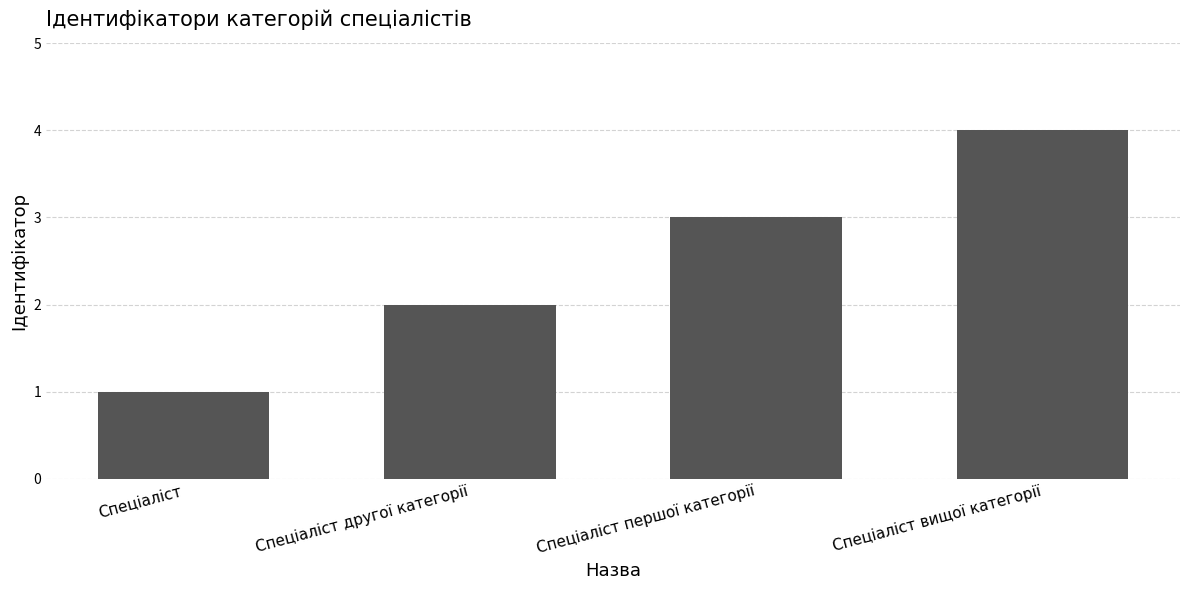

True or false: the data shows 1 at Спеціаліст першої категорії.

False